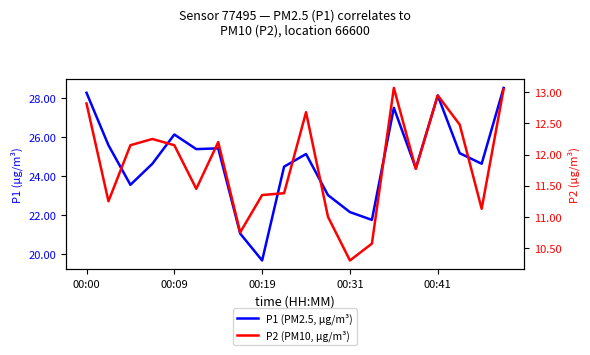

What is the spread (max minus min) of values at 00:00?

15.4